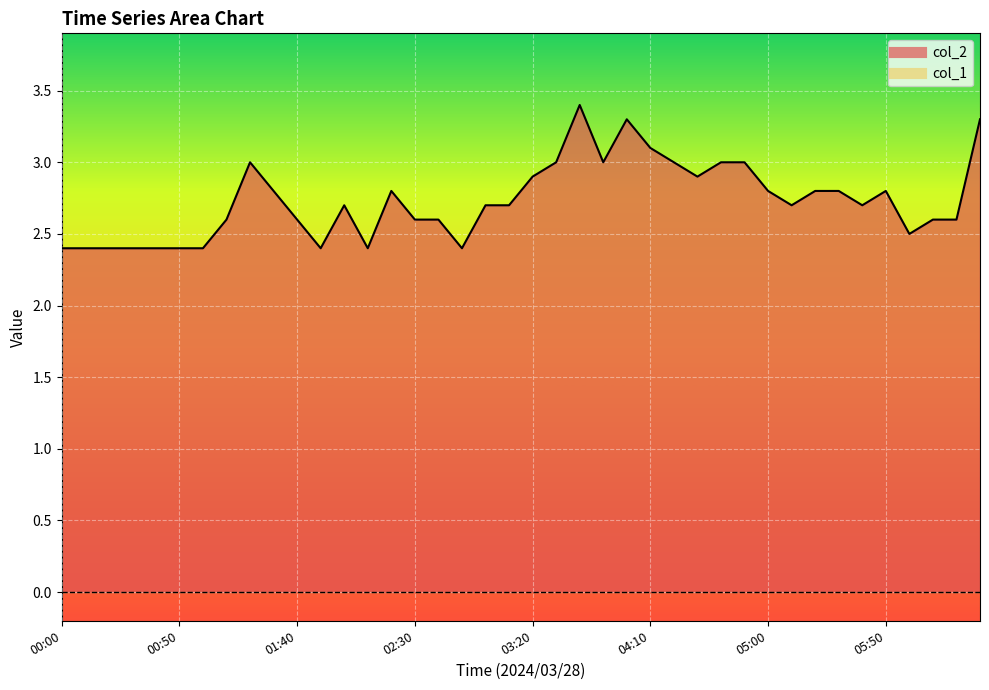

How many data points does each series have?

40